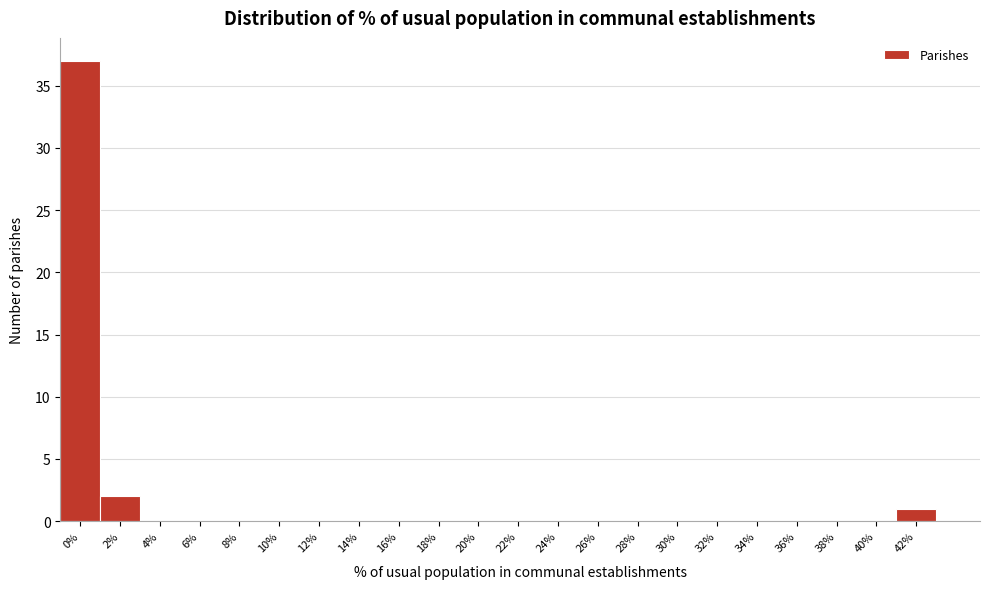

Reading left to right, transcribe all the data shown in this chart.

0%=37	2%=2	4%=0	6%=0	8%=0	10%=0	12%=0	14%=0	16%=0	18%=0	20%=0	22%=0	24%=0	26%=0	28%=0	30%=0	32%=0	34%=0	36%=0	38%=0	40%=0	42%=1